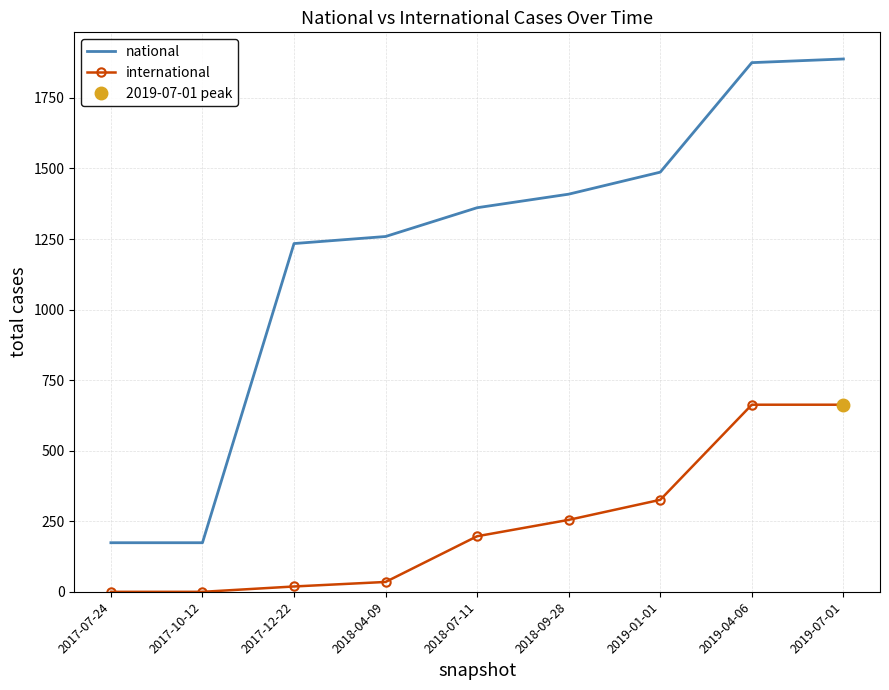

Which category has the lowest value in the national series?

2017-07-24